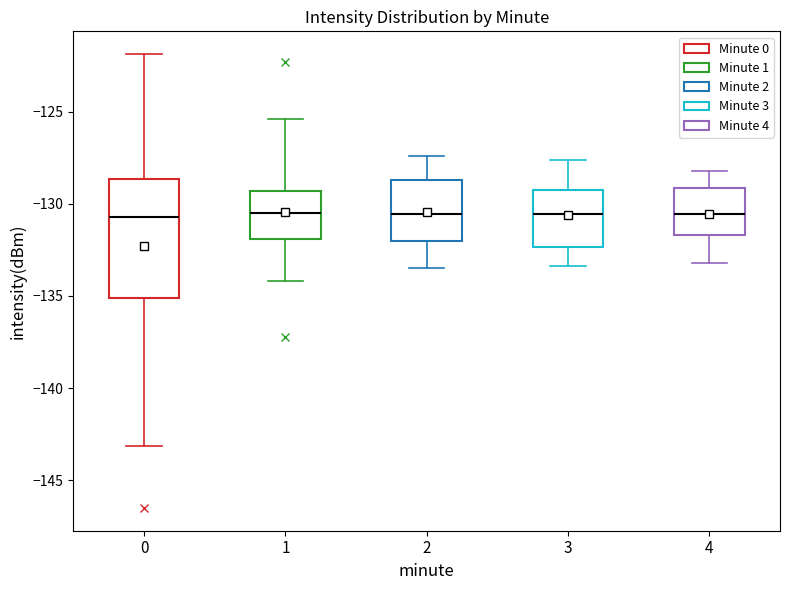

Where is the lower edge of the box at x = 0 on the y-axis? The values are not printed on the chart, so give them approximately, as read against the axis.

-135.0